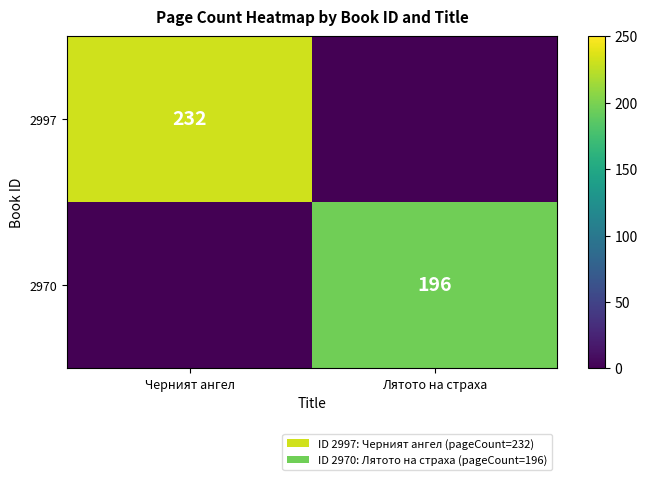

The value of 2970 at Лятото на страха is 61. True or false?

False